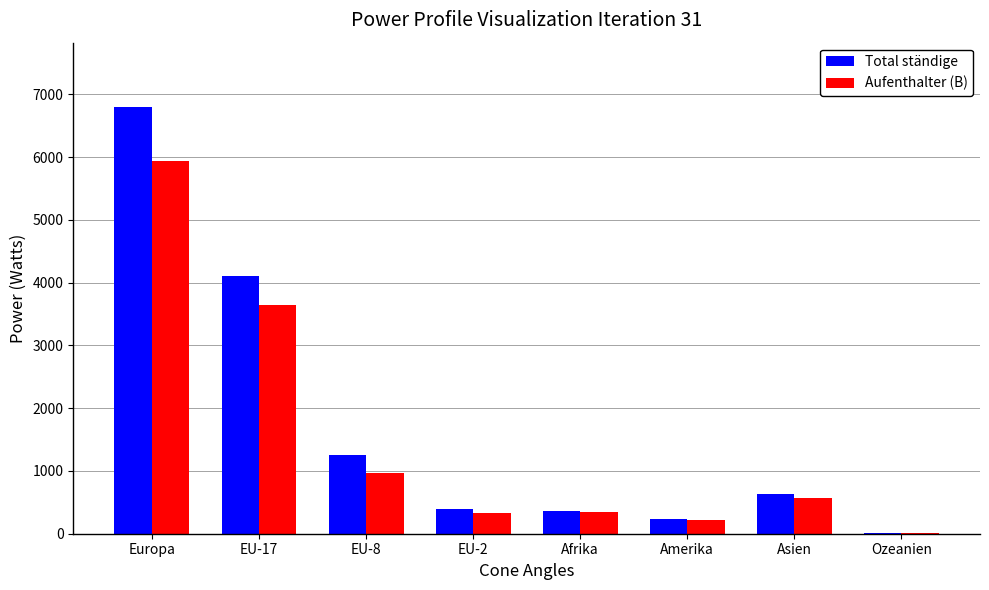

Which label corresponds to the largest value in the chart?

Europa